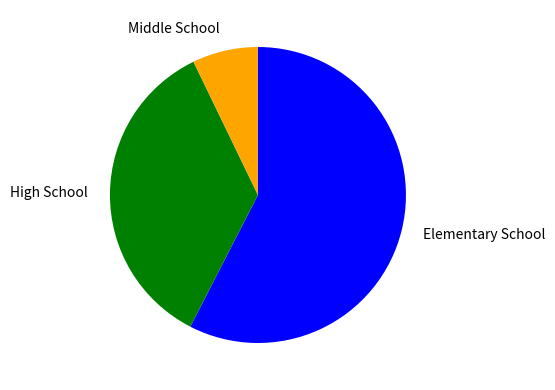

What is the smallest slice in the pie chart?

Middle School